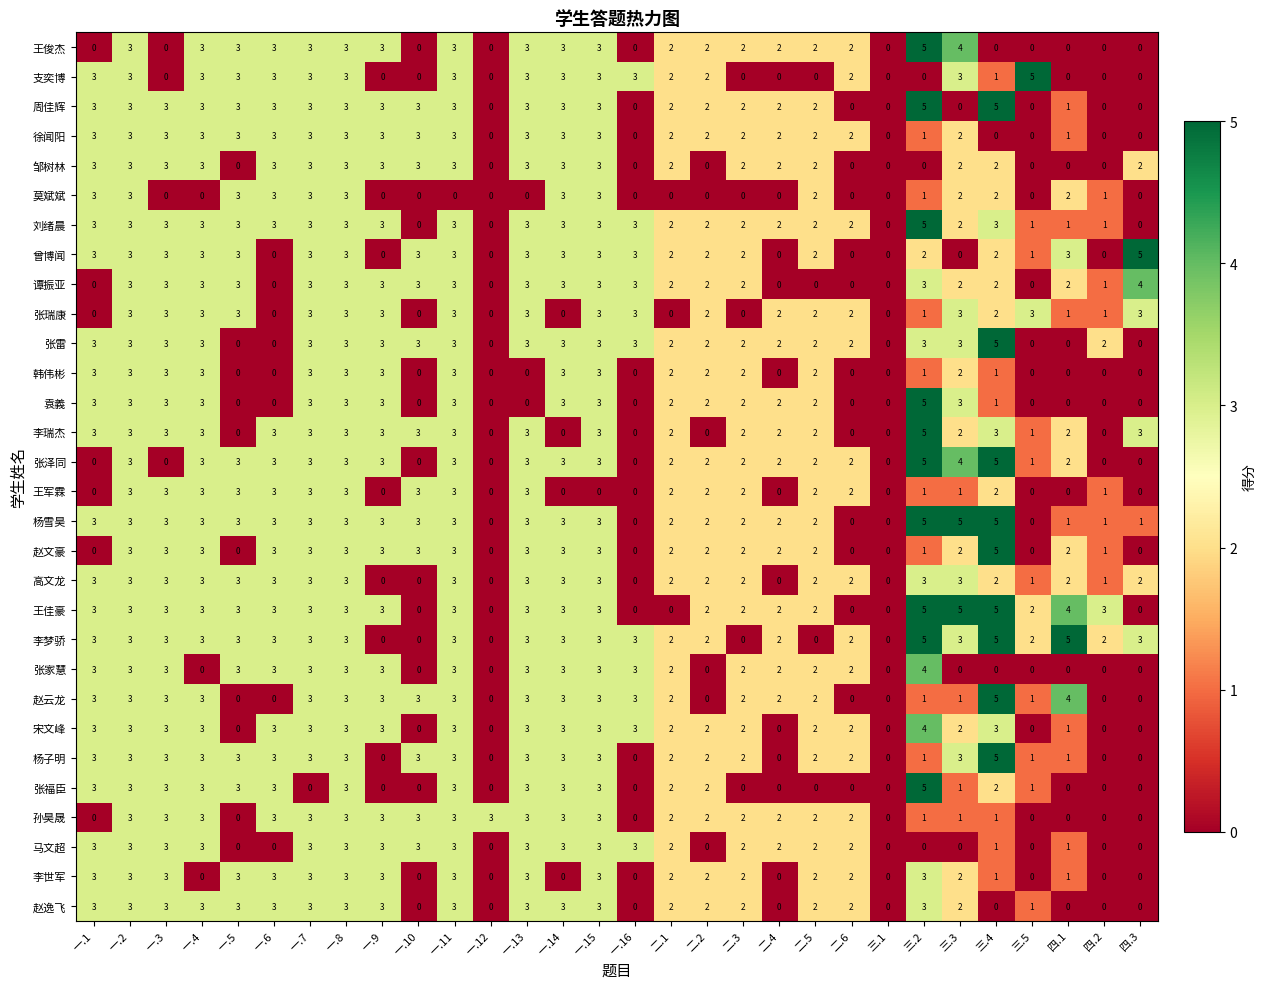

How many 孙昊晟 values are between 0 and 3?

30